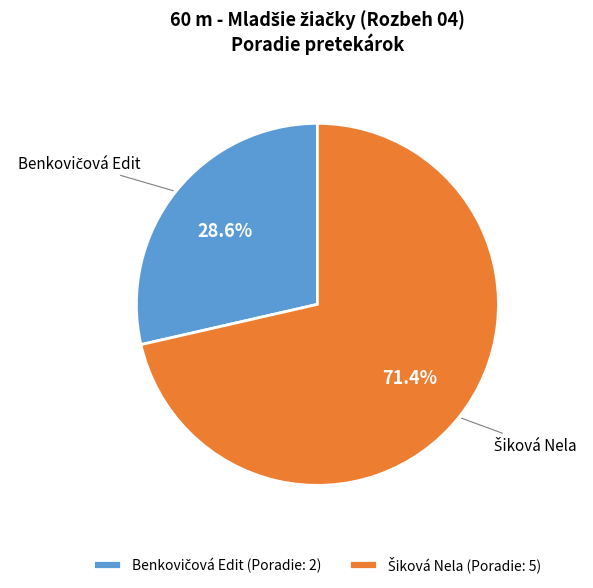

Is there any slice that represents more than half of the pie?

Yes